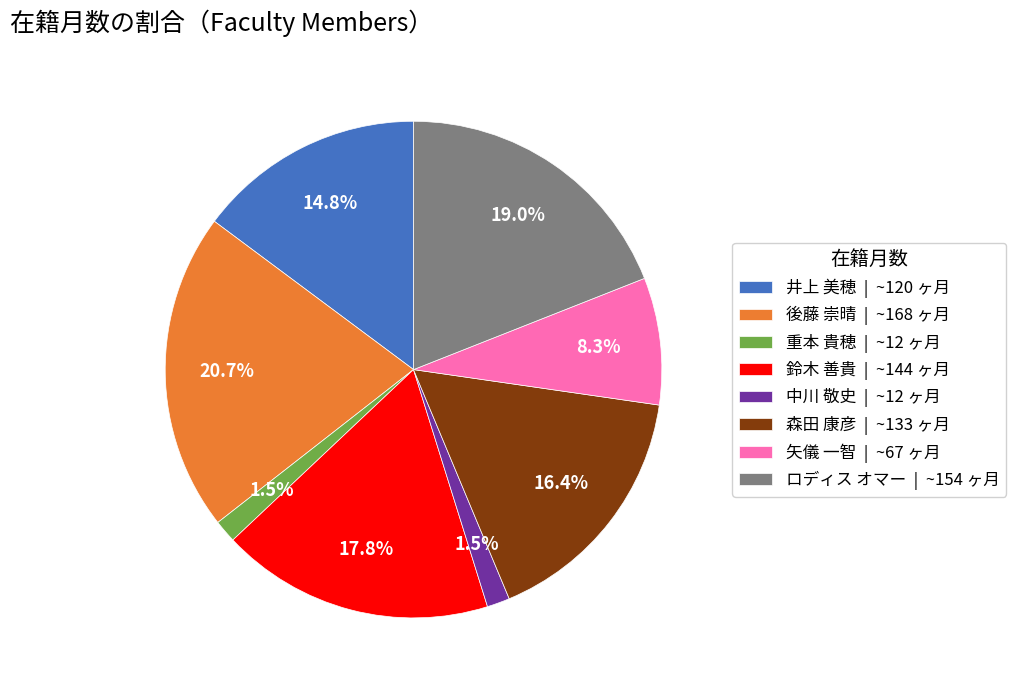

What is the largest slice in the pie chart?

後藤 崇晴